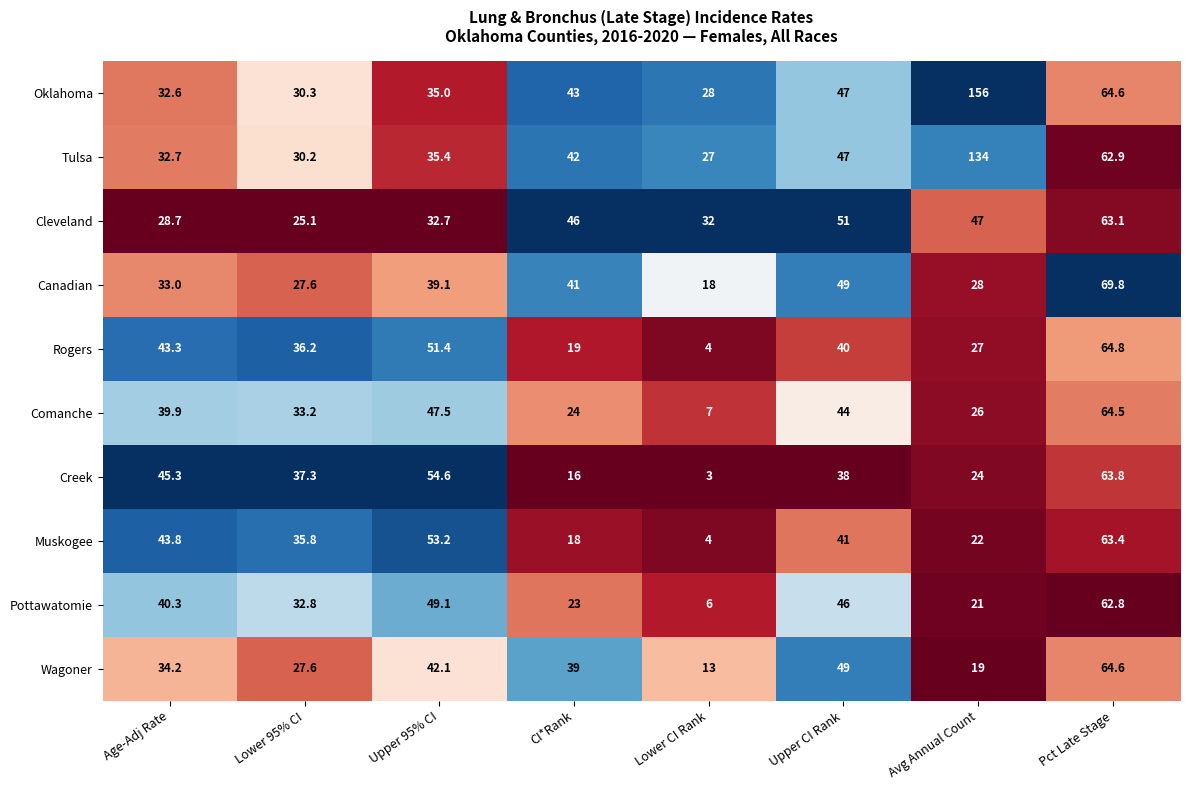

Which category has the highest value across all series?

Avg Annual Count